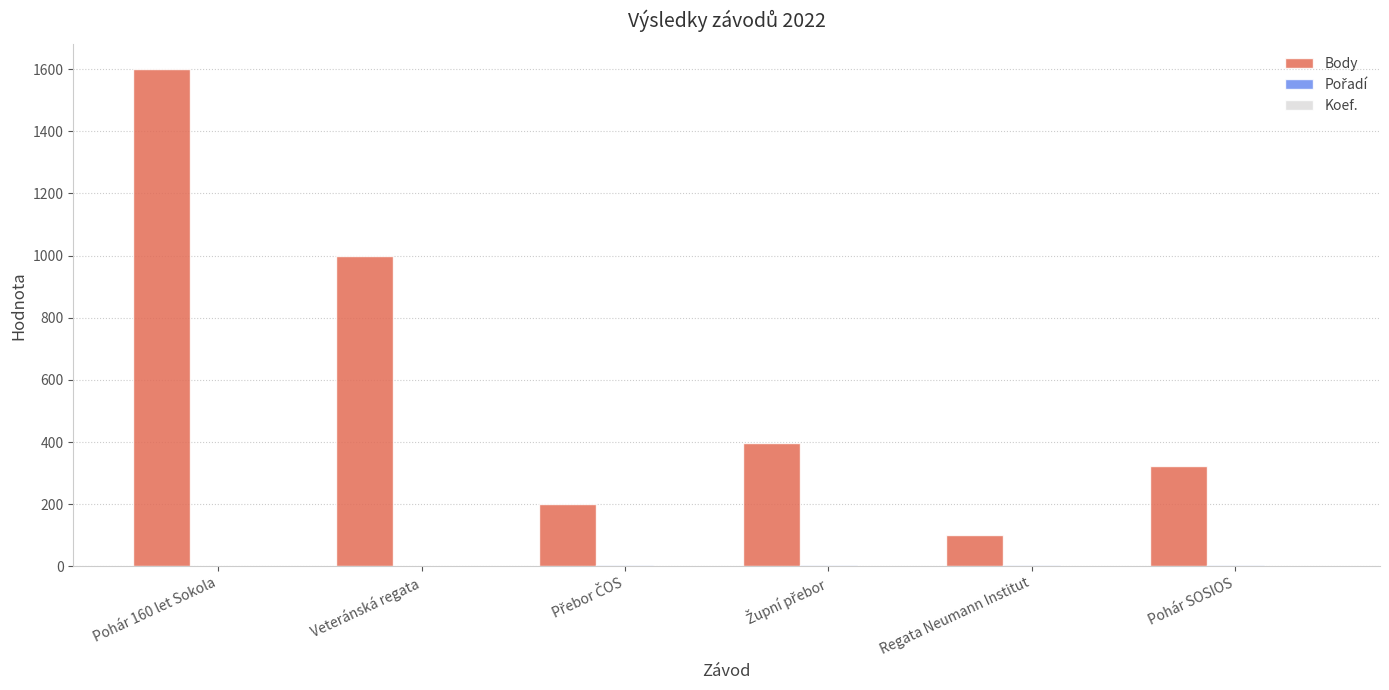

Which series has the largest total across all categories?

Body